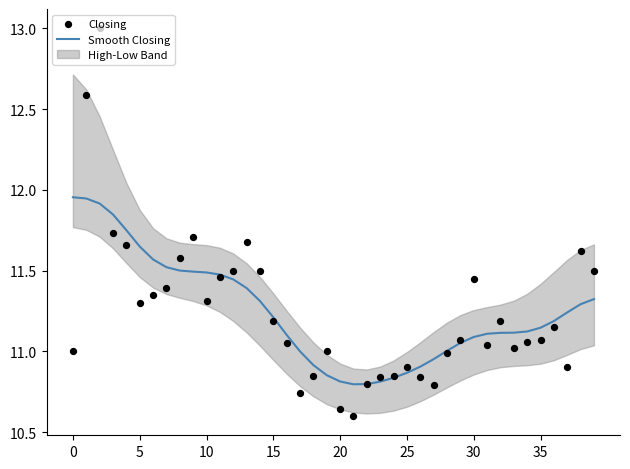

Which series has the largest total across all categories?

Closing